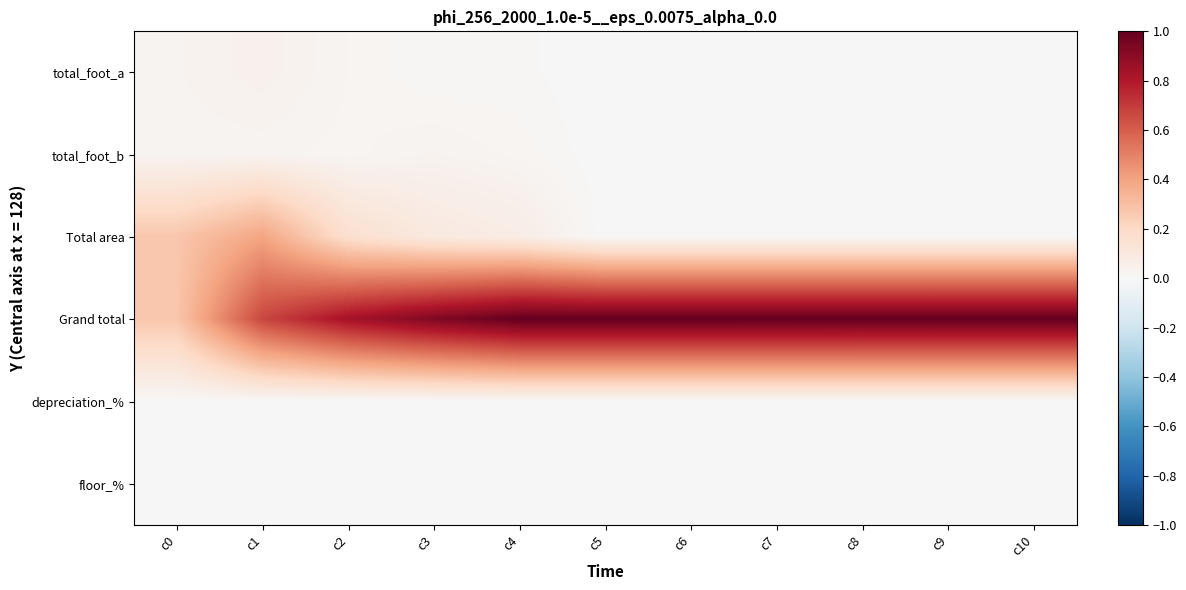

Which series has the largest total across all categories?

Grand total